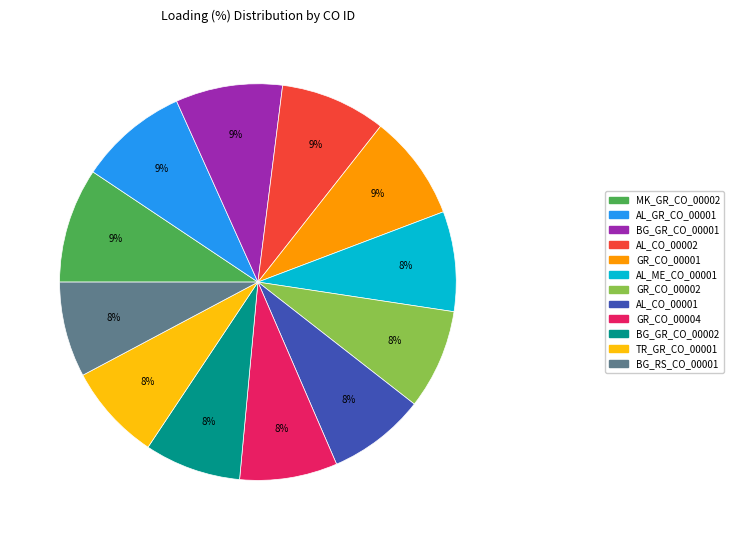

Does any single category account for the majority?

No